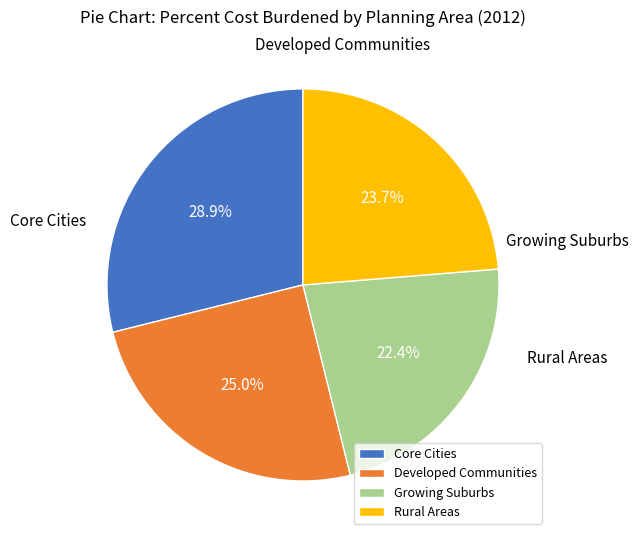

To the nearest percent, what percentage of the pie is Developed Communities?

25%